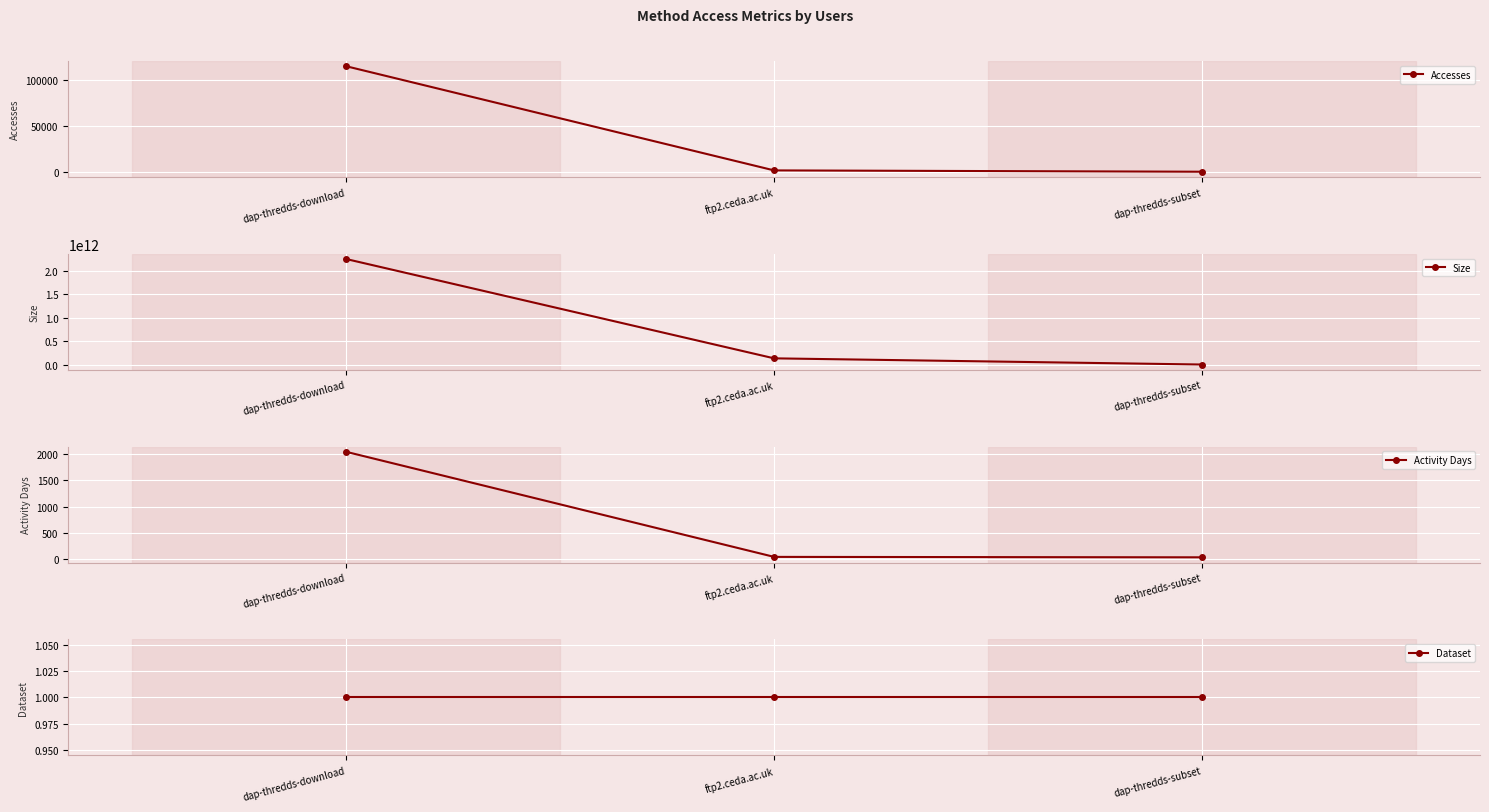

How many lines are shown in the chart?

4